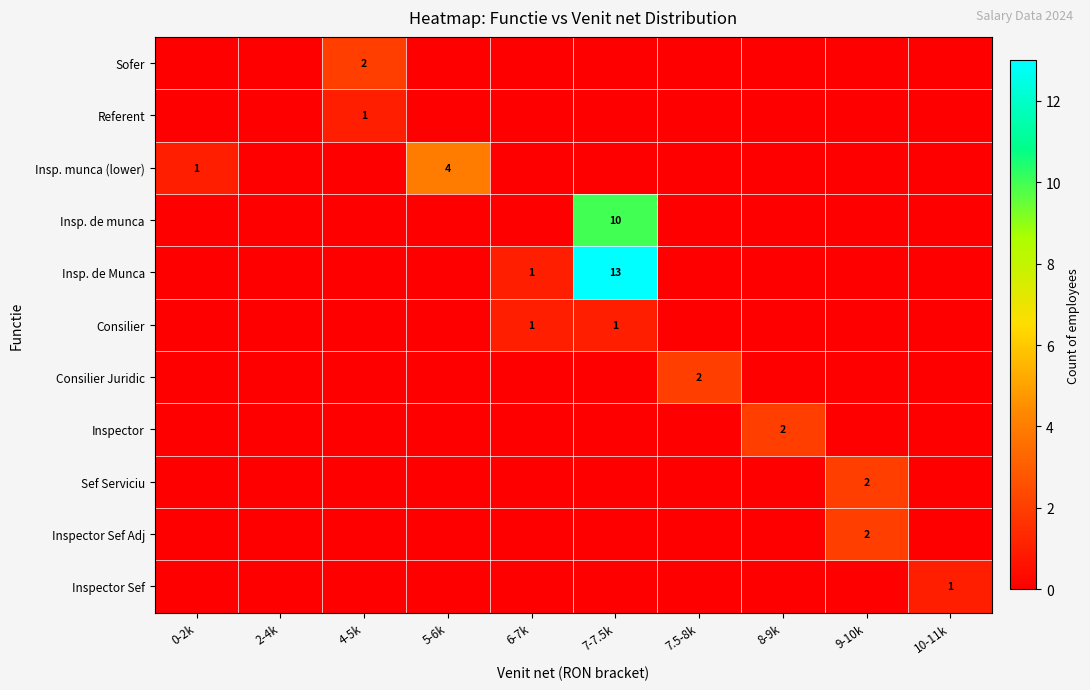

Which label corresponds to the largest value in the chart?

7-7.5k